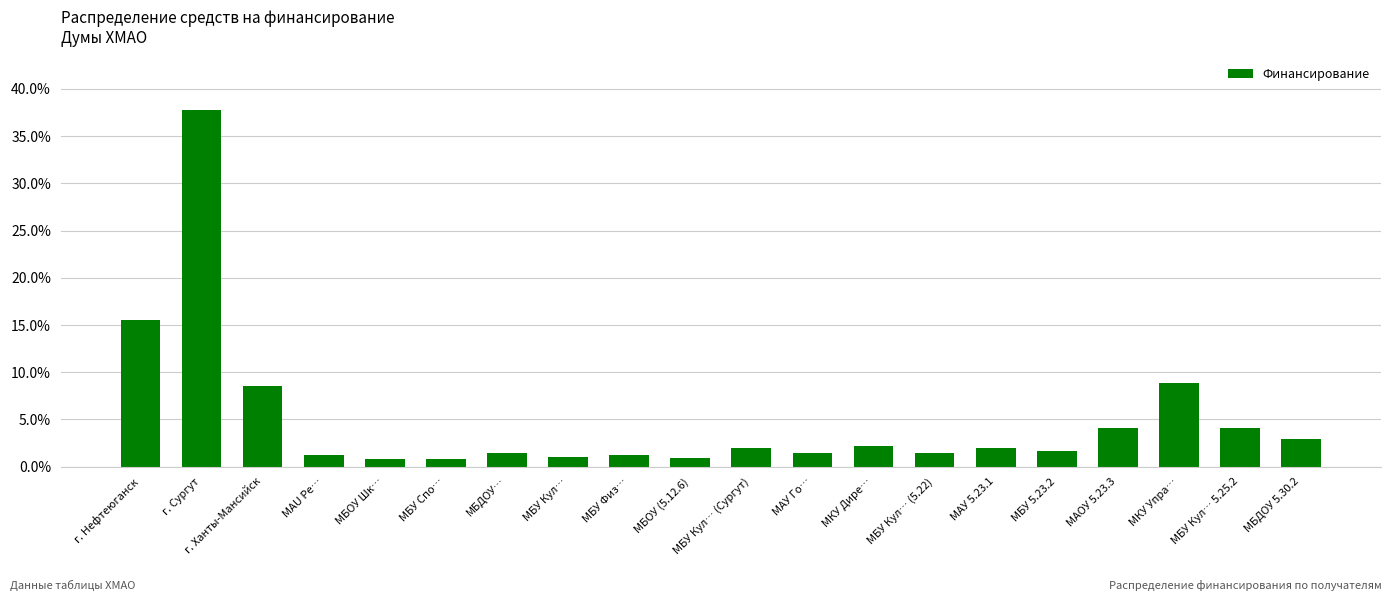

What is the value of the 1st bar from the left?

15.5